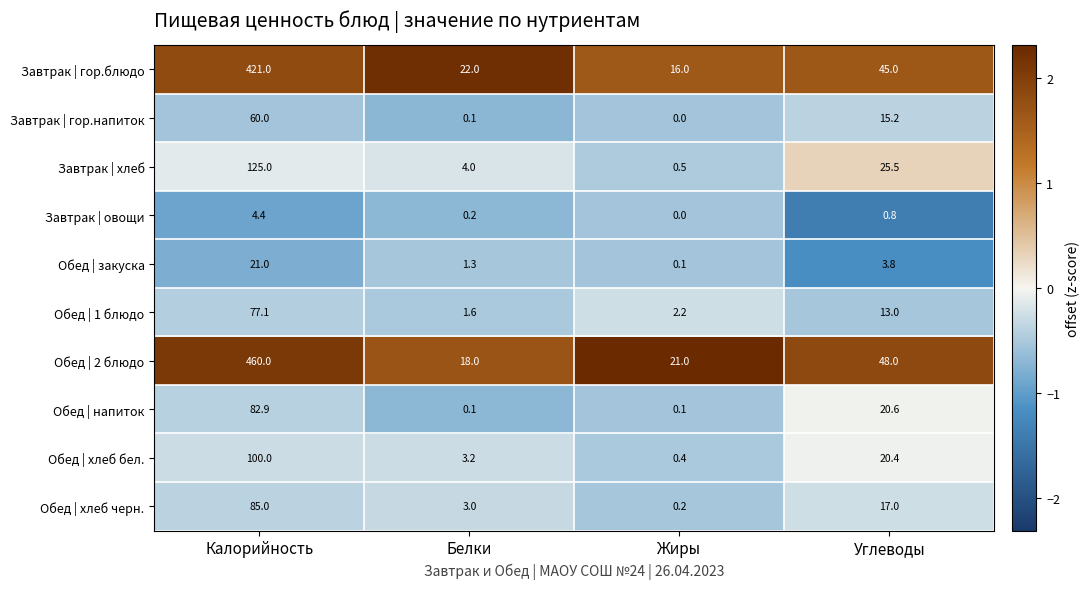

At which category is the sum across all series the highest?

Калорийность